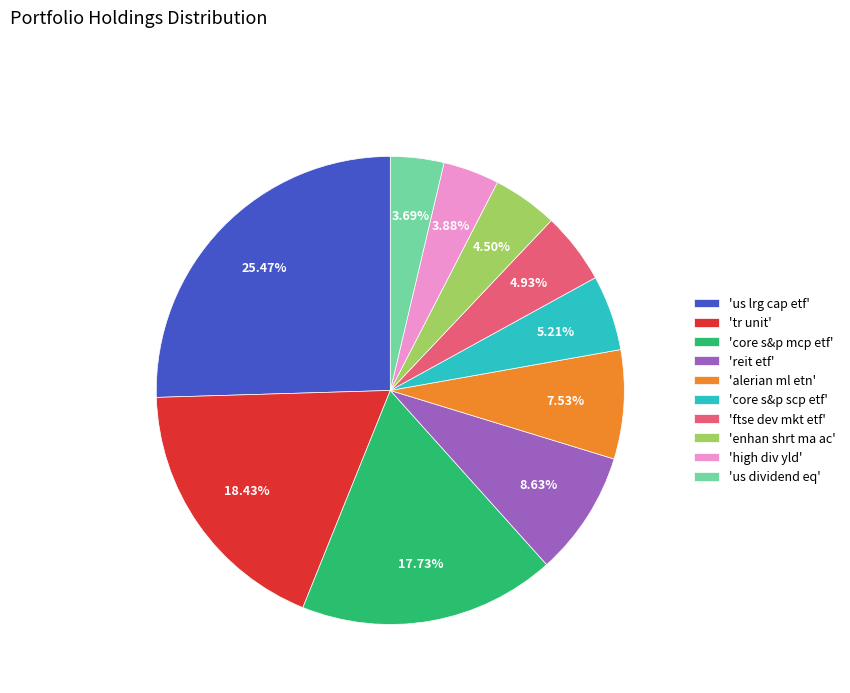

Combined, do 'core s&p mcp etf' and 'ftse dev mkt etf' account for over 50%?

No